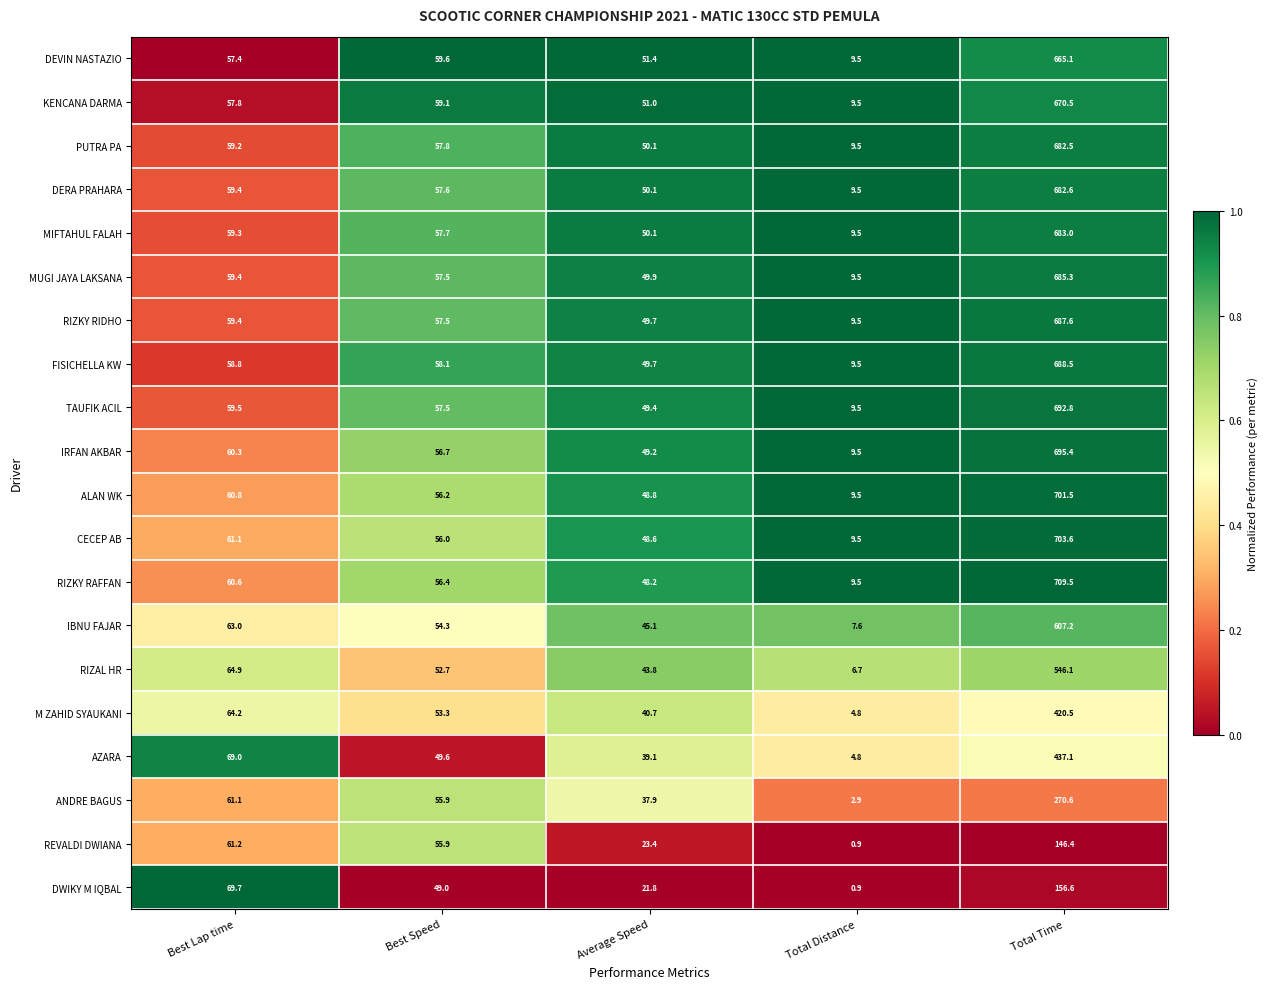

At which category is the sum across all series the highest?

Total Time